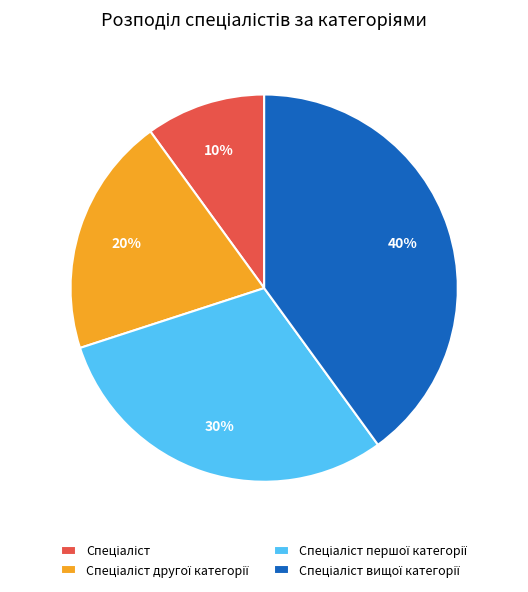

Does any single category account for the majority?

No